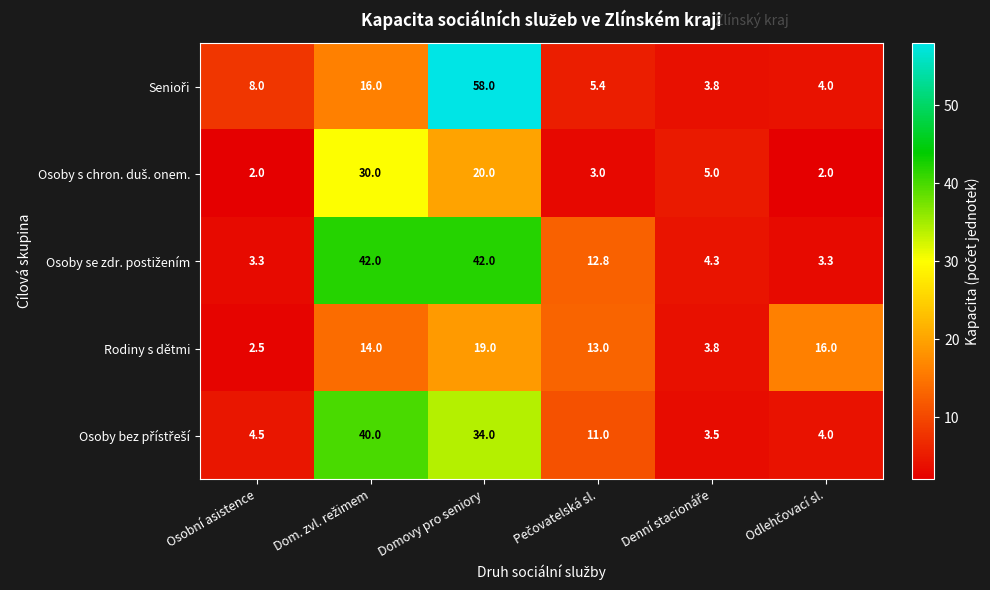

What is the greatest value displayed?

58.0